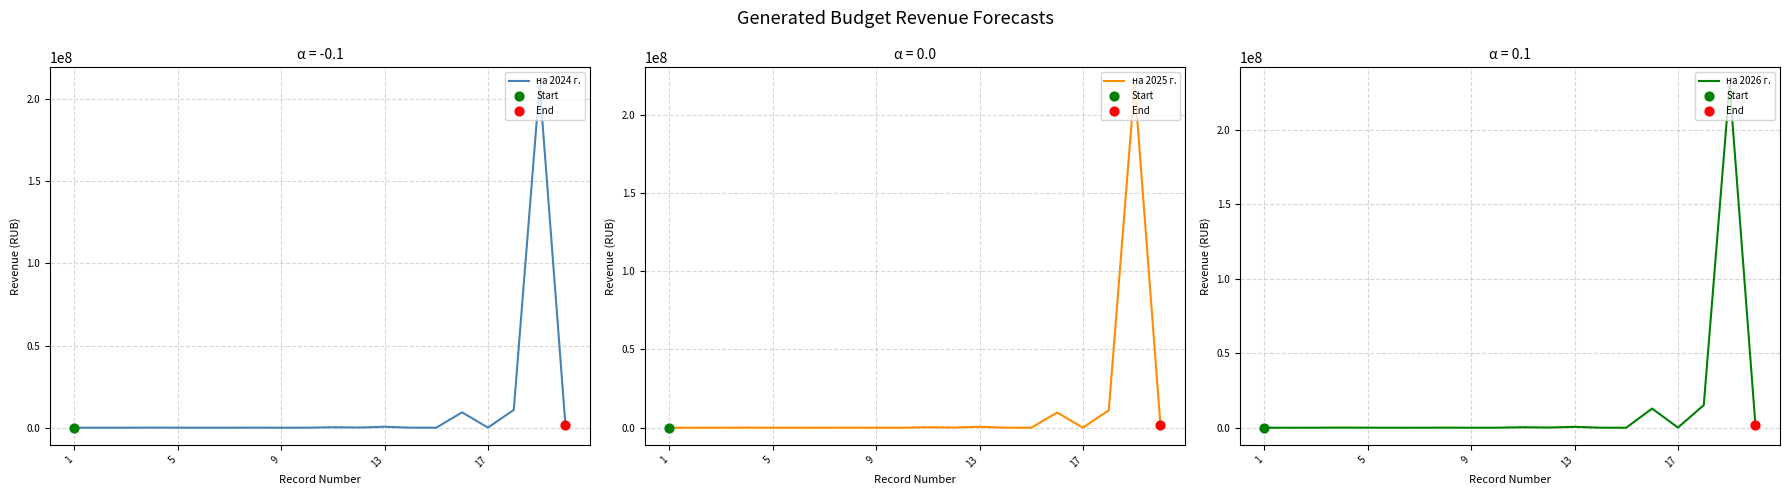

Which series contains the lowest Y value?

на 2024 г.